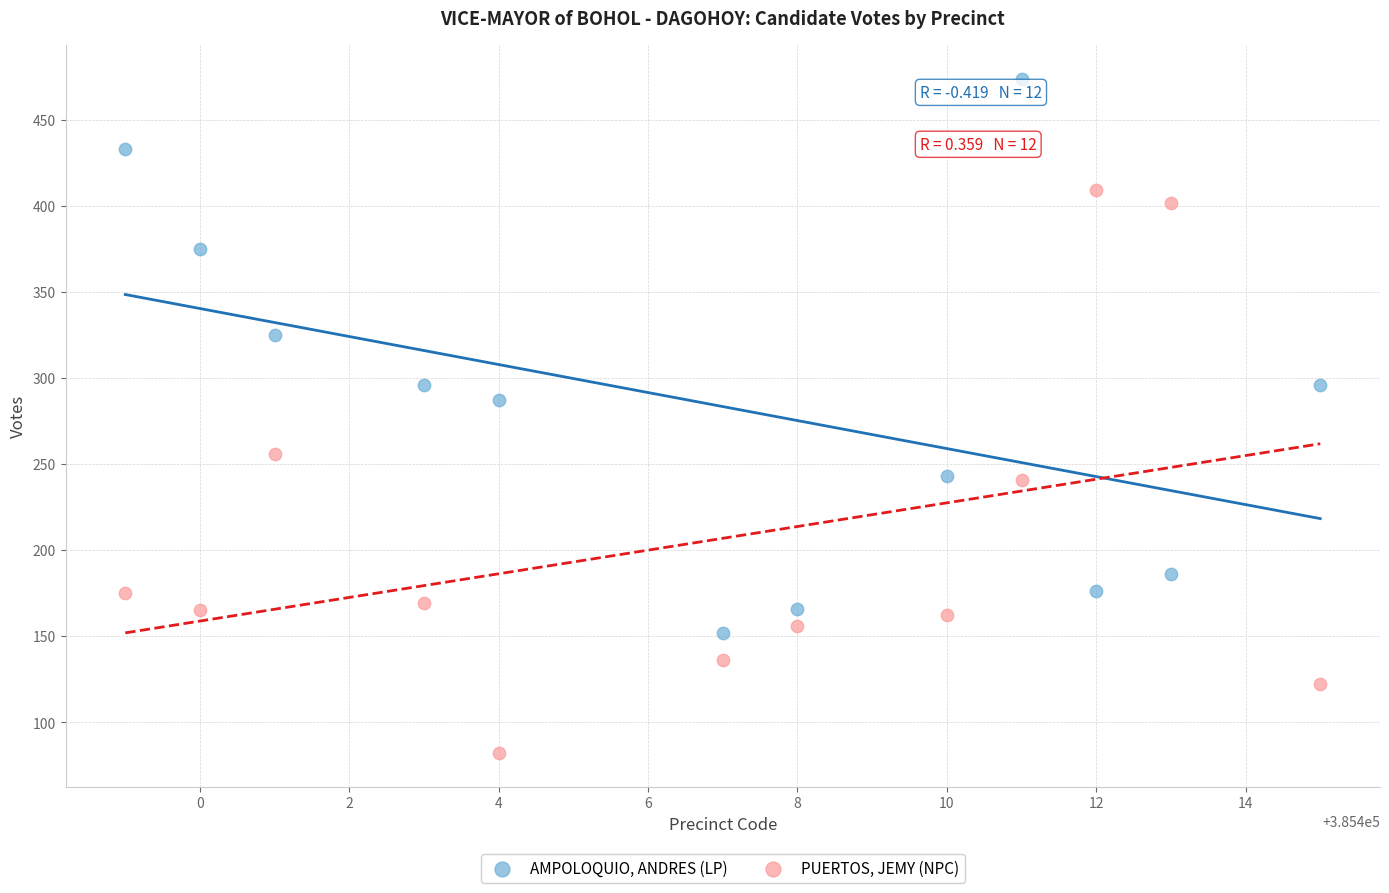

What are all the series names shown in the legend?

AMPOLOQUIO, ANDRES (LP), PUERTOS, JEMY (NPC)